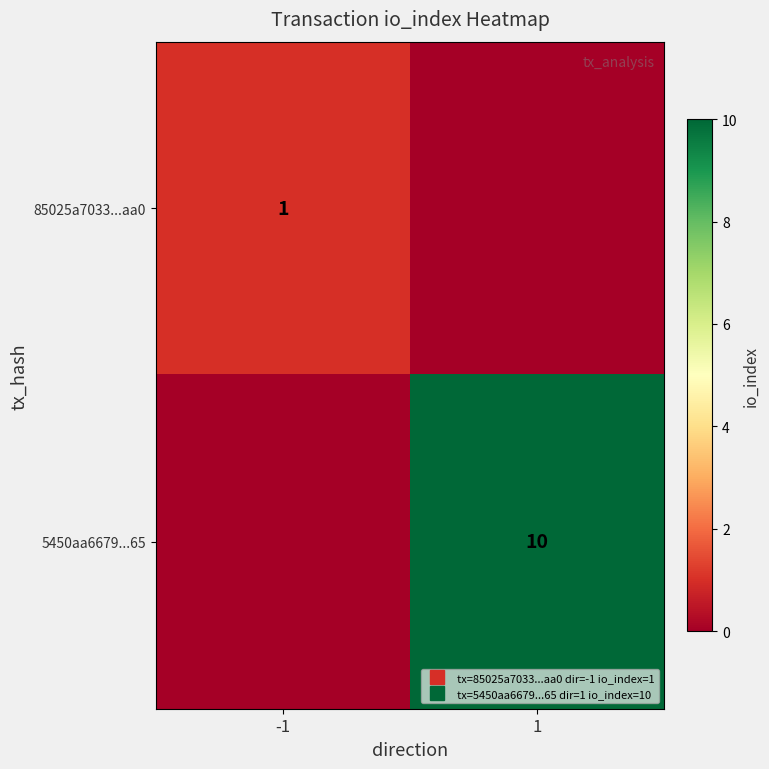

What is the spread (max minus min) of values at 1?

10